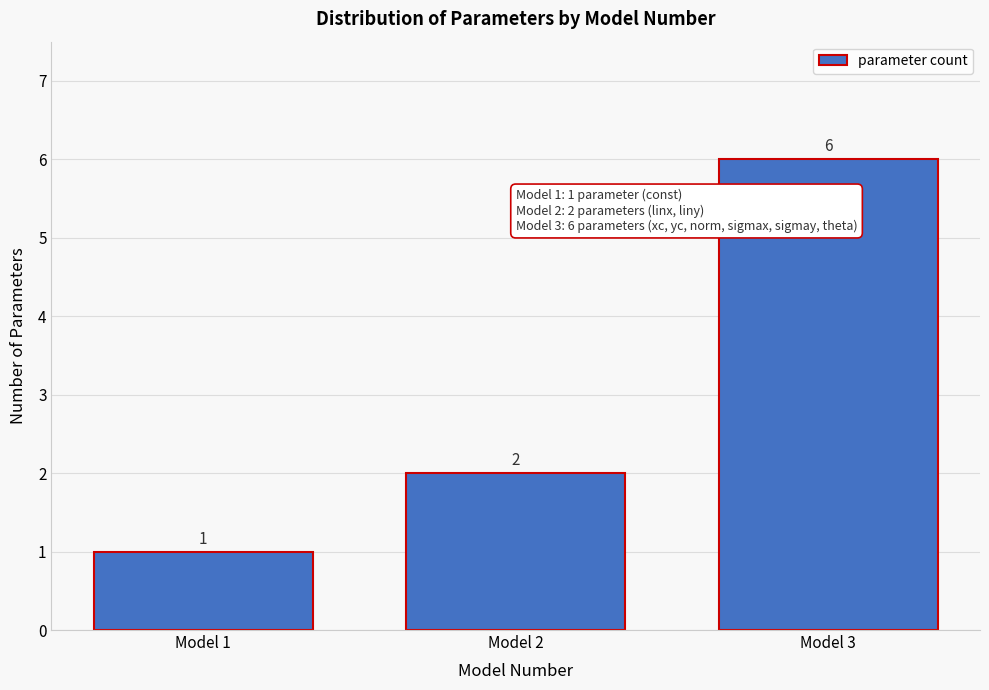

Which range on the x-axis has the tallest bar?

2.5 to 3.5